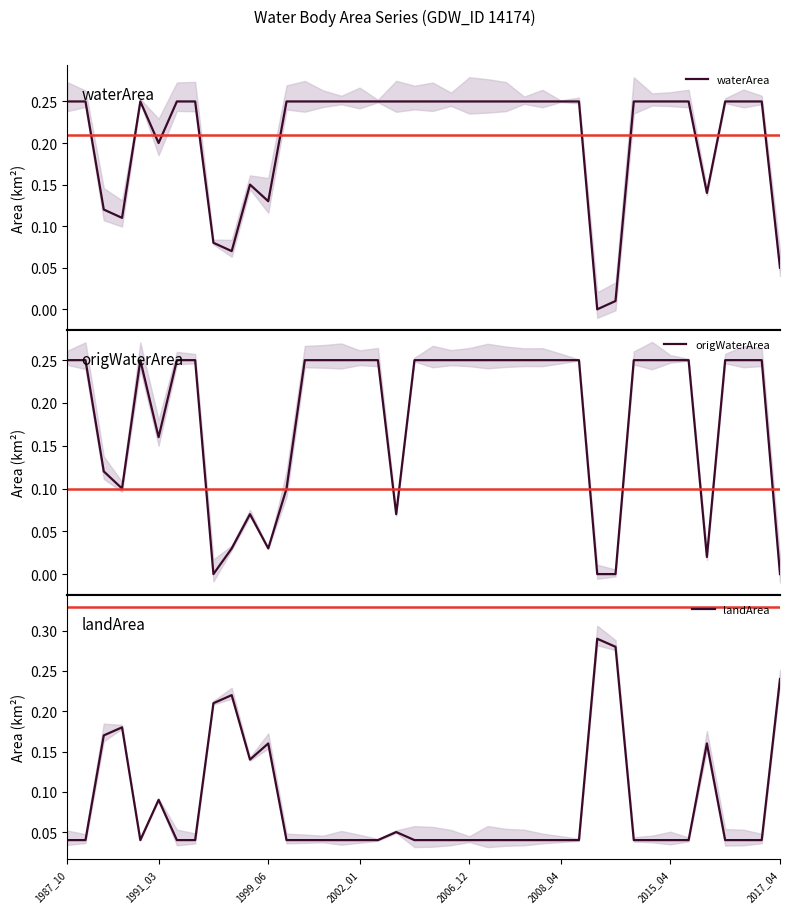

The value of landArea at 2017_04 is 0.1. True or false?

False